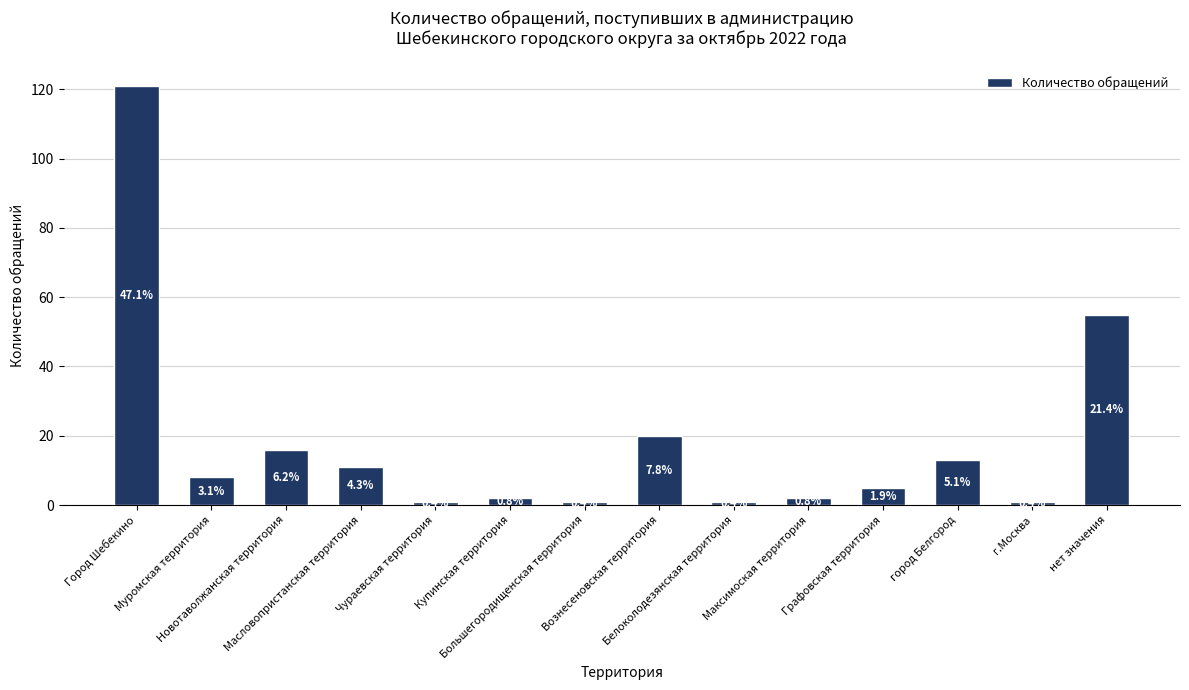

List the labels in order of value, largest first.

Город Шебекино, нет значения, Вознесеновская территория, Новотаволжанская территория, город Белгород, Масловопристанская территория, Муромская территория, Графовская территория, Купинская территория, Максимоская территория, Чураевская территория, Большегородищенская территория, Белоколодезянская территория, г.Москва